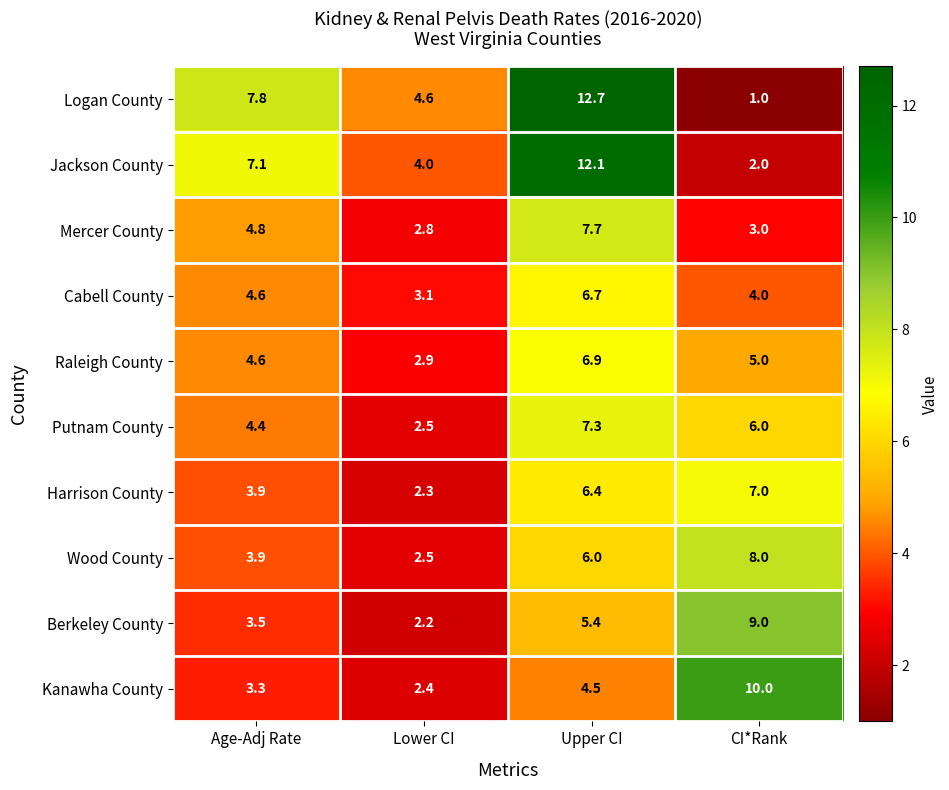

What is the greatest value displayed?

12.7